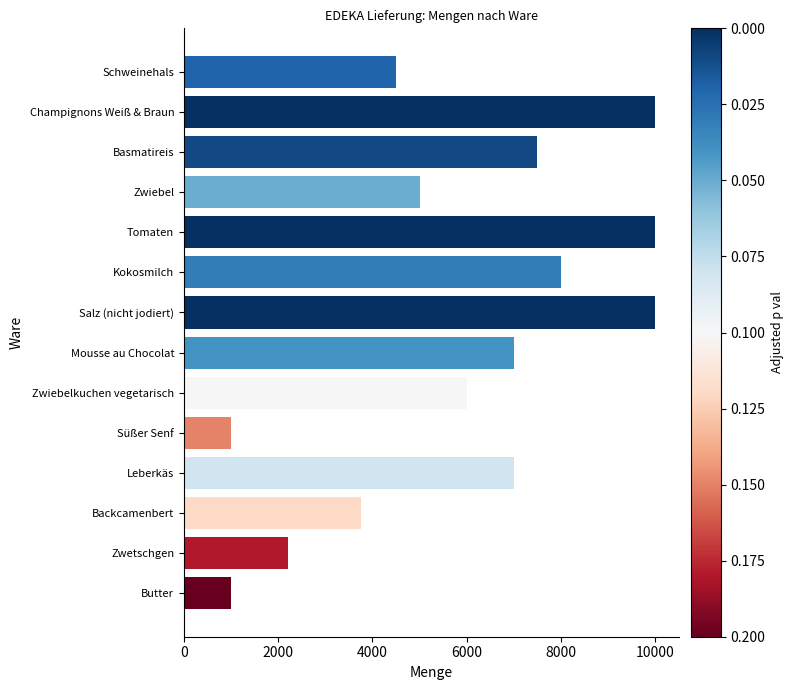

What is the approximate value at Schweinehals?

4500